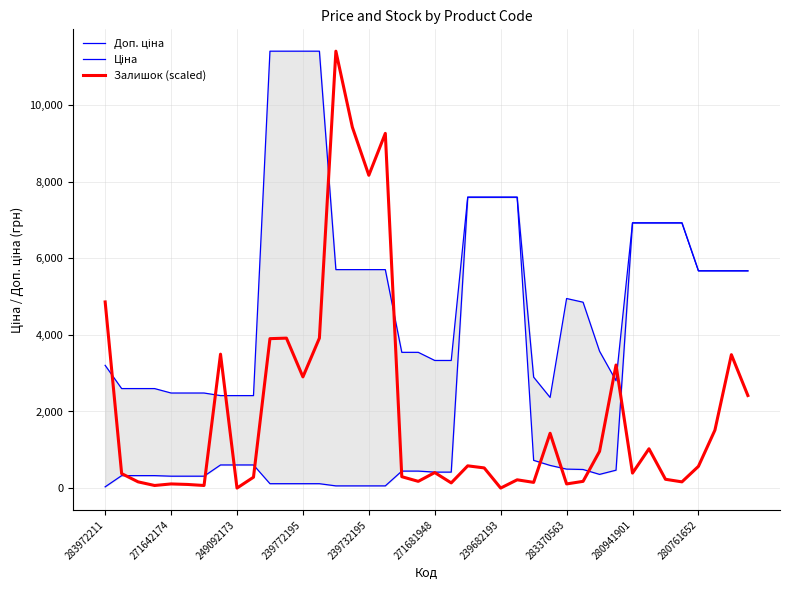

Where is Залишок (scaled) nearest to the value 5705?

283972211